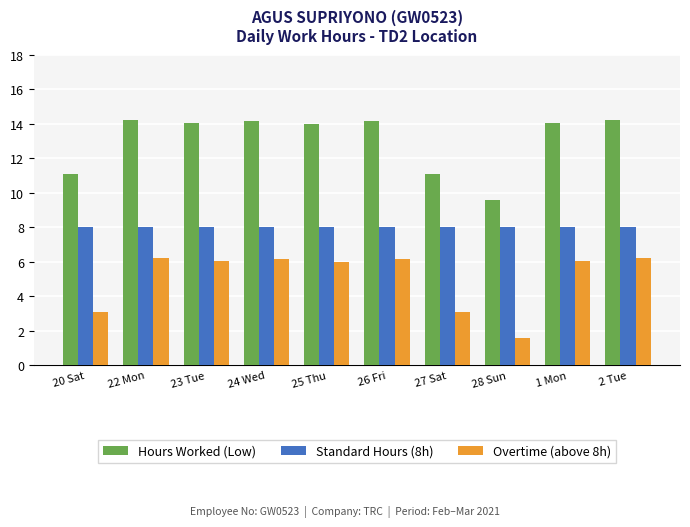

What is the value of the Hours Worked (Low) bar at the 4th from the left?

14.2